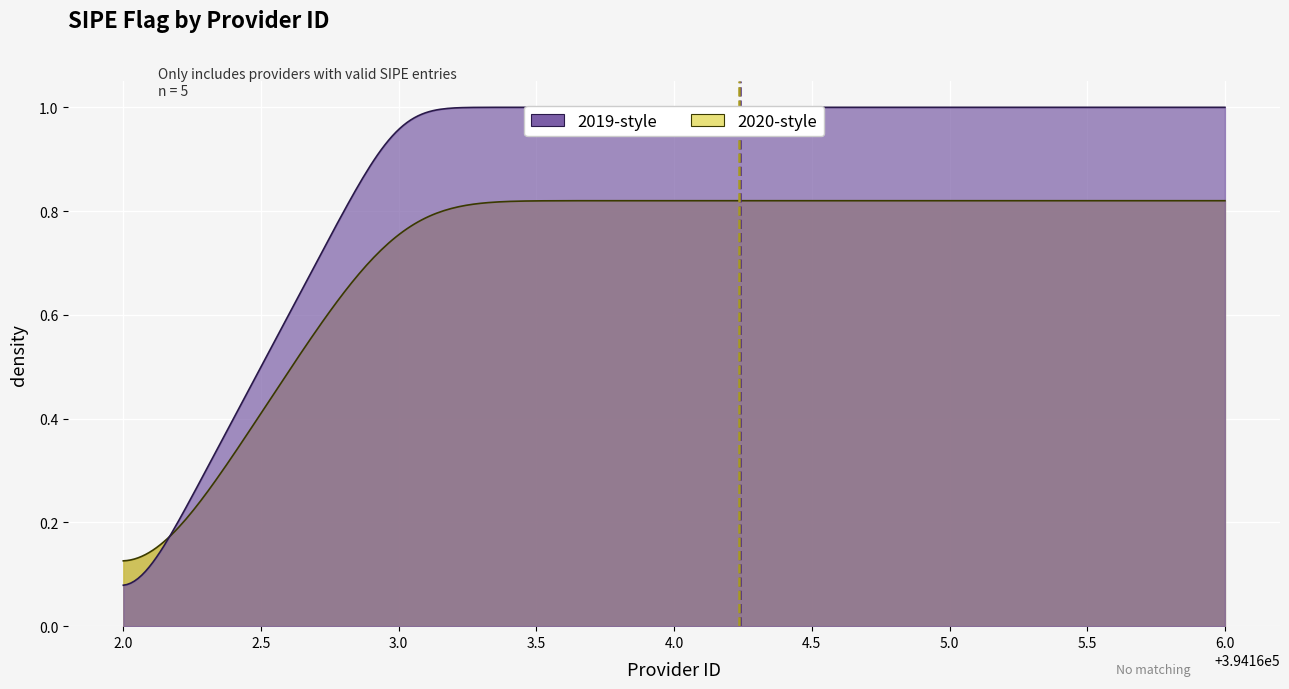

How many values are below 1?

1